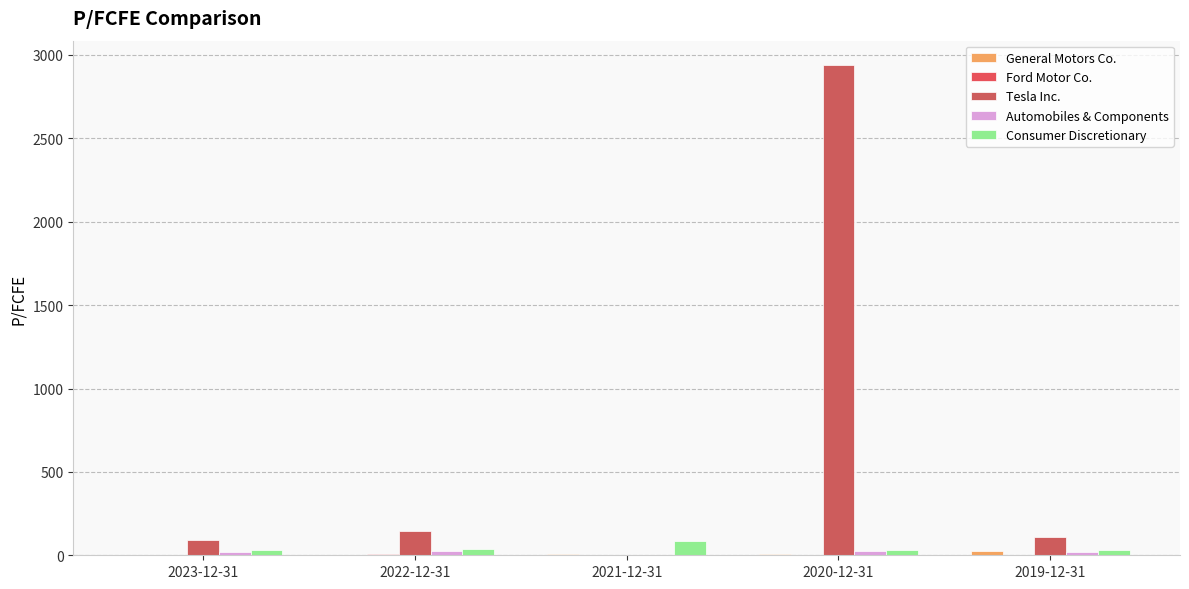

What is the difference between the Automobiles & Components values at 2021-12-31 and 2020-12-31?

25.4